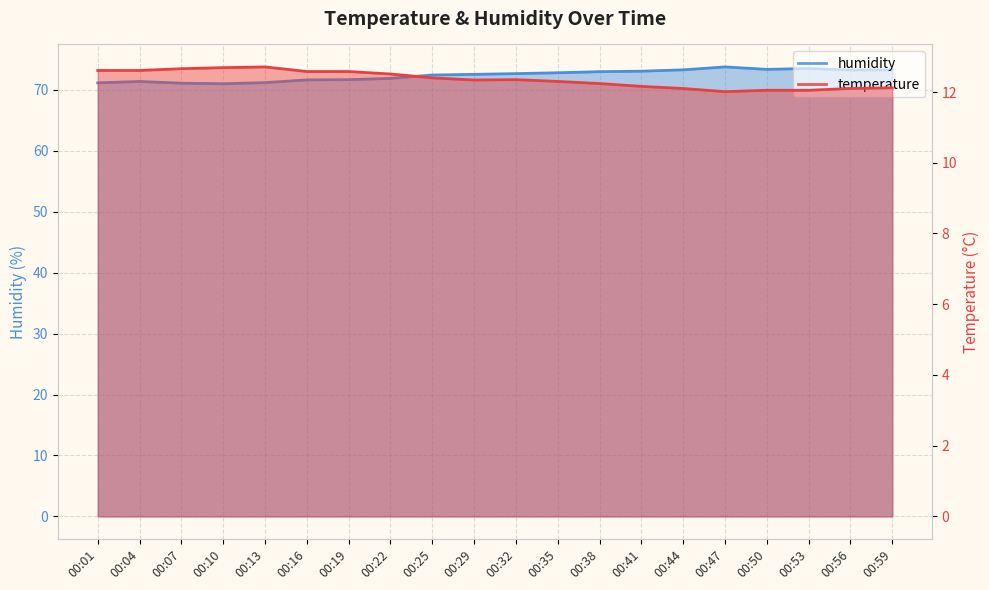

What is the total value across all series at 00:25?

84.9